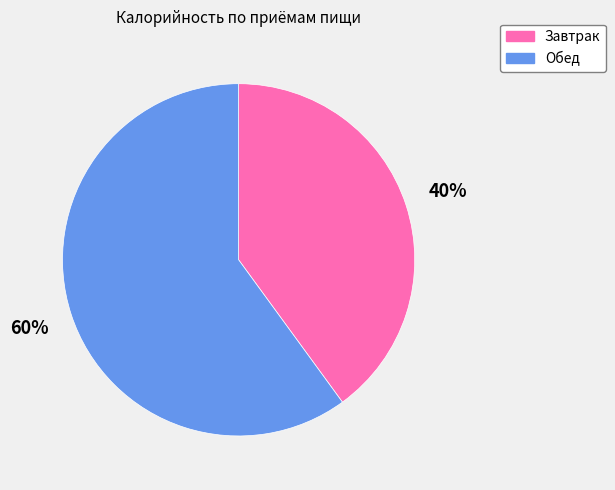

Is Завтрак the majority of the pie?

No